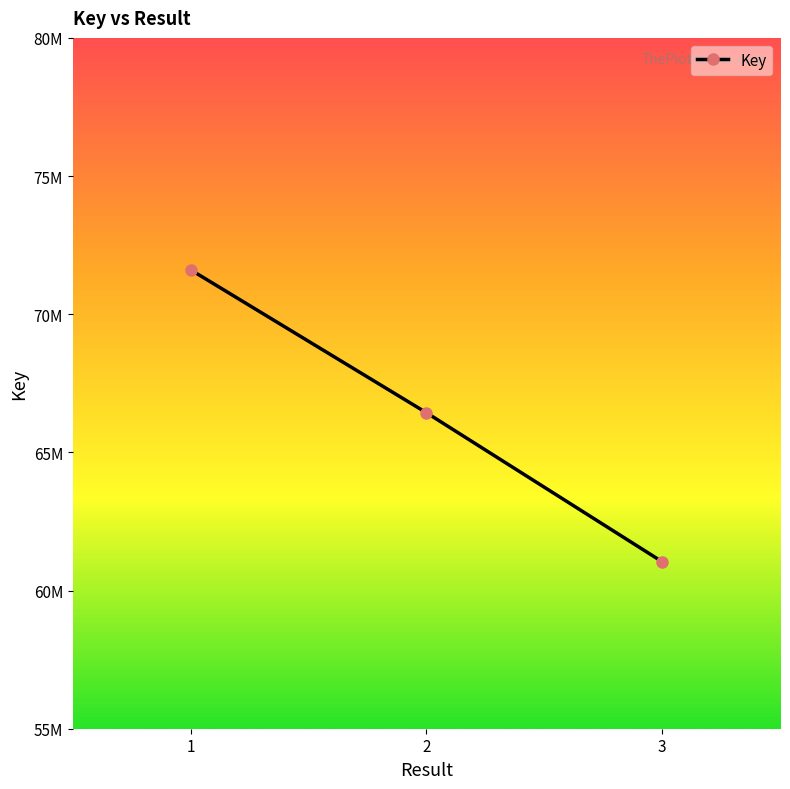

What is the average value?

66362526